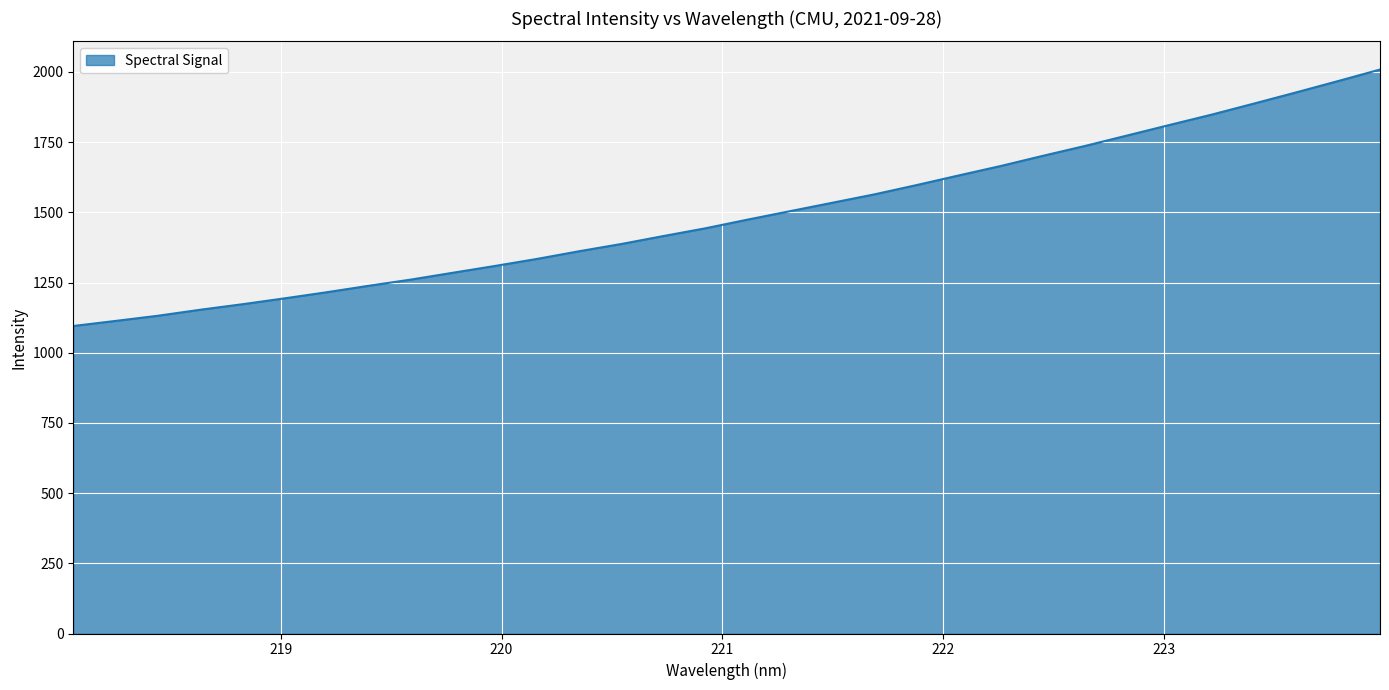

What is the minimum value shown in the chart?

1095.3